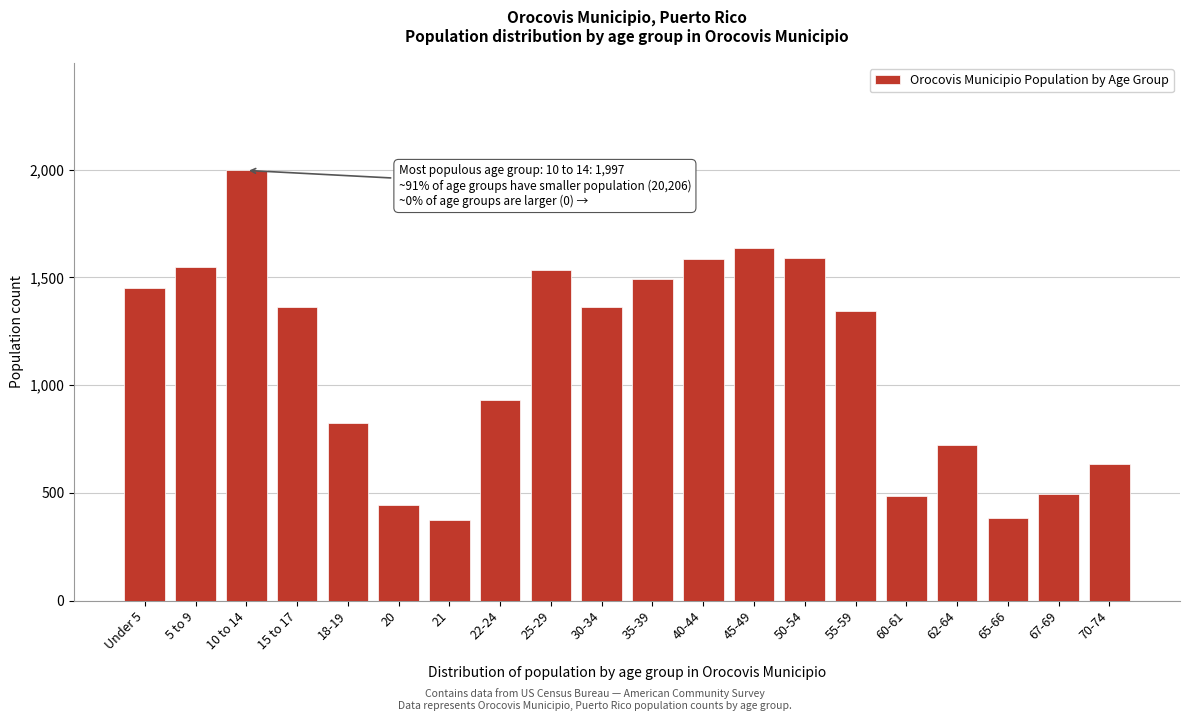

What is the value of the 3rd bar from the left?

1997